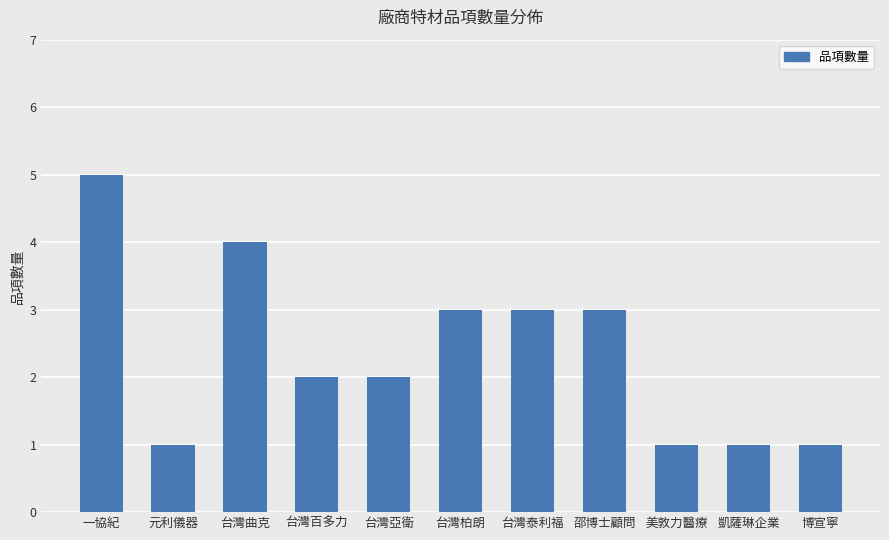

The chart shows a value of 2 at 台灣百多力. True or false?

True